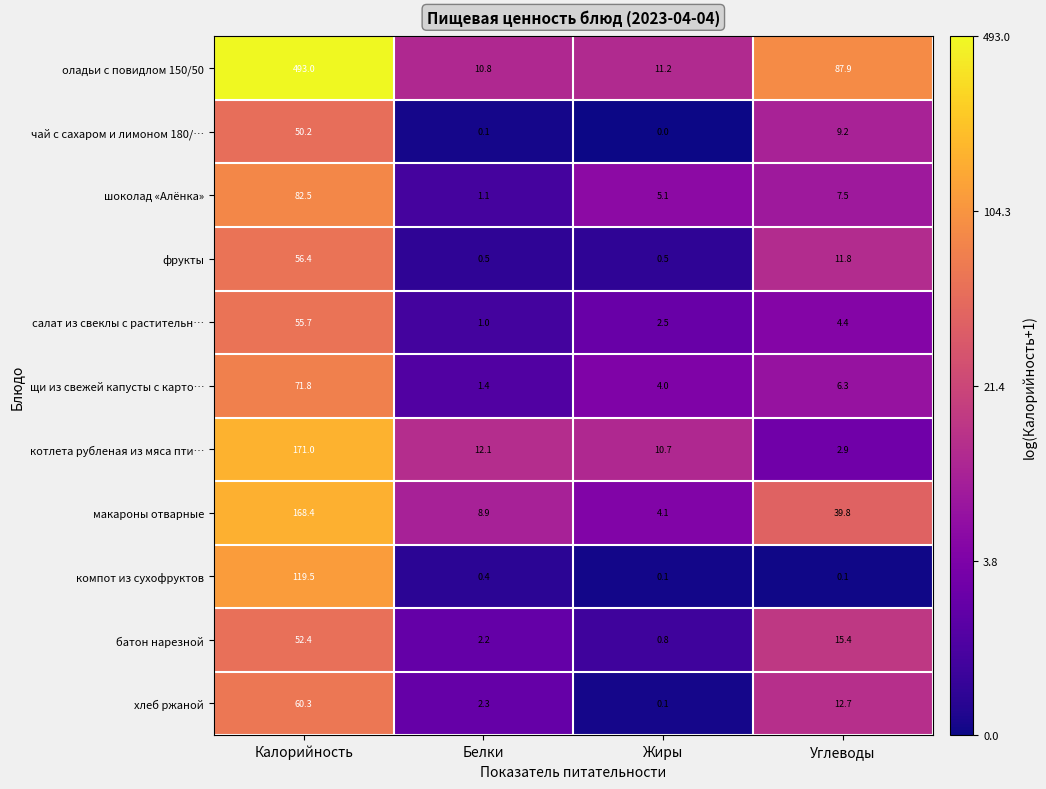

What is the total value across all series at Жиры?

39.1